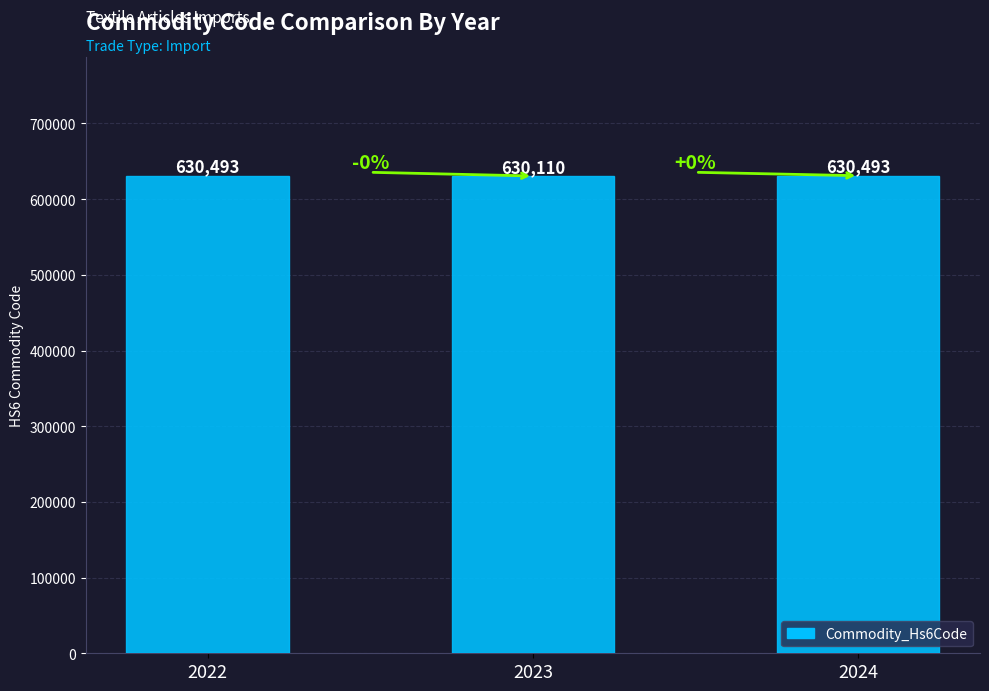

The value at 2022 is 409716. True or false?

False